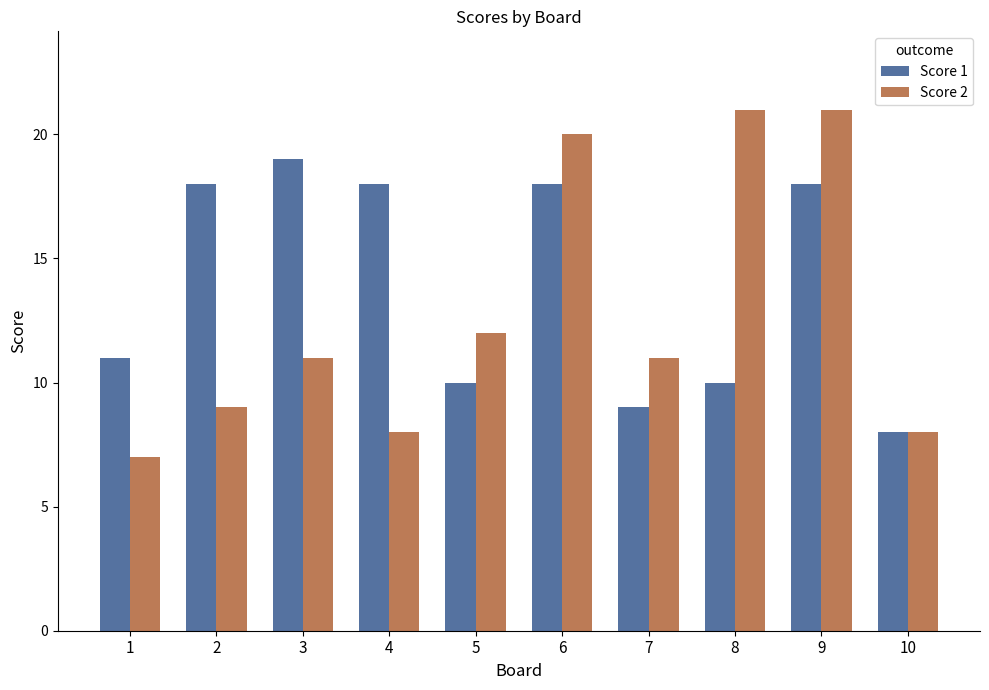

What is the approximate value of Score 2 at 1?

7